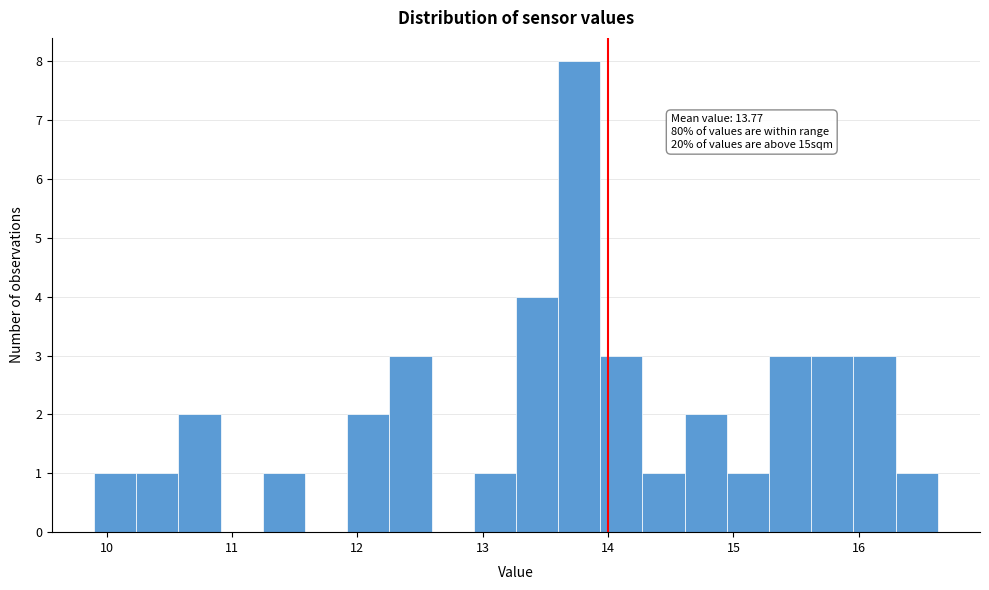

Read against the x-axis, roughly where is the centre of the tallest bar?

13.8